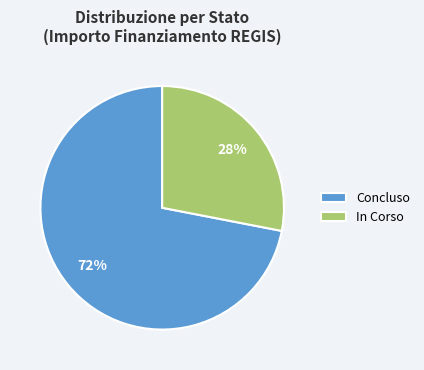

Is it true that In Corso is 28% of the pie?

True